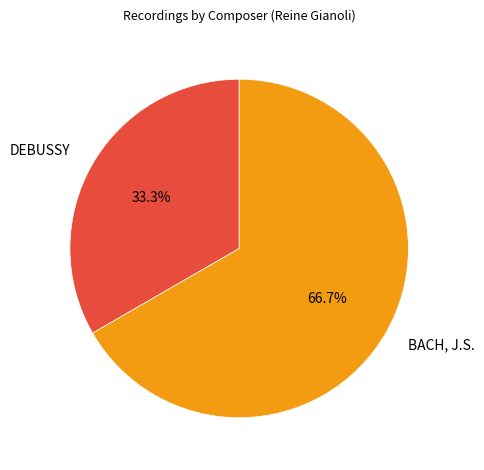

Which category has the biggest portion of the pie?

BACH, J.S.